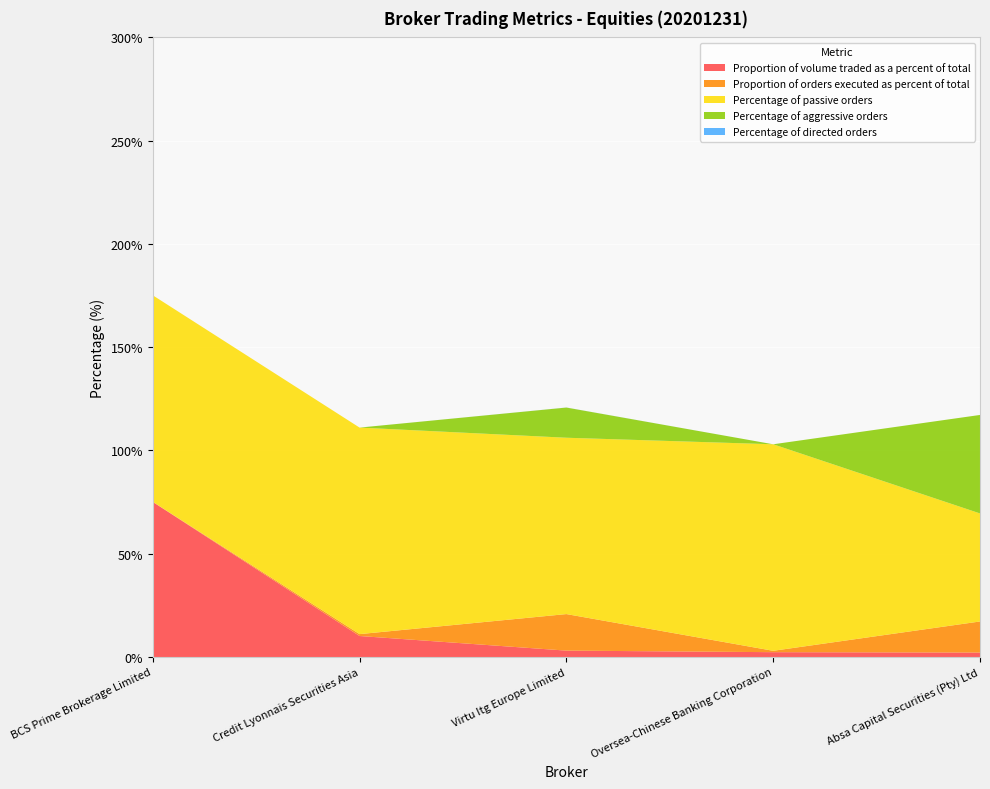

Reading left to right, extract all data points from this chart.

Proportion of volume traded as a percent of total: BCS Prime Brokerage Limited=75.1	Credit Lyonnais Securities Asia=10.2	Virtu Itg Europe Limited=3.1	Oversea-Chinese Banking Corporation=2.3	Absa Capital Securities (Pty) Ltd=2.1
Proportion of orders executed as percent of total: BCS Prime Brokerage Limited=0.1	Credit Lyonnais Securities Asia=0.9	Virtu Itg Europe Limited=17.7	Oversea-Chinese Banking Corporation=0.7	Absa Capital Securities (Pty) Ltd=15.0
Percentage of passive orders: BCS Prime Brokerage Limited=100.0	Credit Lyonnais Securities Asia=100.0	Virtu Itg Europe Limited=85.4	Oversea-Chinese Banking Corporation=100.0	Absa Capital Securities (Pty) Ltd=52.3
Percentage of aggressive orders: BCS Prime Brokerage Limited=0.0	Credit Lyonnais Securities Asia=0.0	Virtu Itg Europe Limited=14.6	Oversea-Chinese Banking Corporation=0.0	Absa Capital Securities (Pty) Ltd=47.7
Percentage of directed orders: BCS Prime Brokerage Limited=0.0	Credit Lyonnais Securities Asia=0.0	Virtu Itg Europe Limited=0.0	Oversea-Chinese Banking Corporation=0.0	Absa Capital Securities (Pty) Ltd=0.0